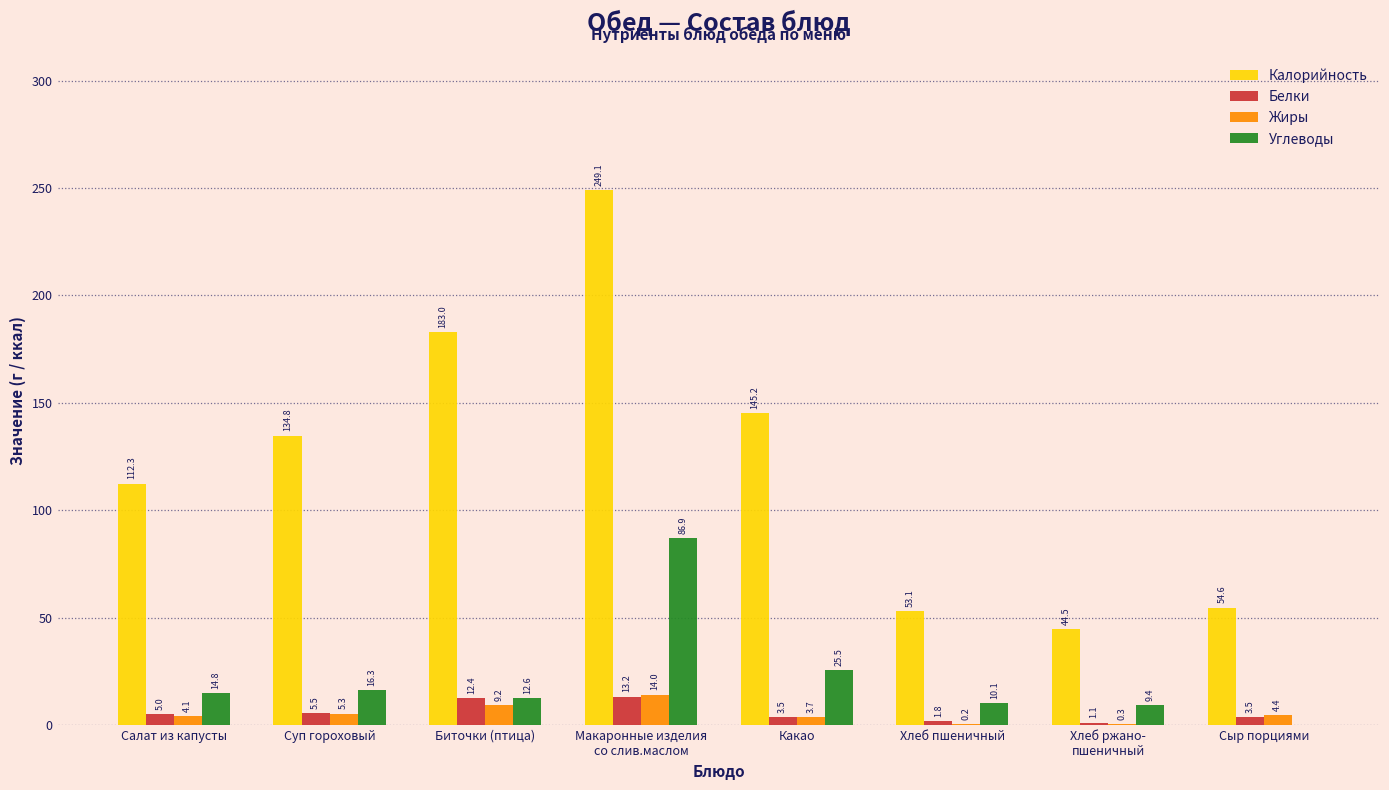

Is it true that Калорийность equals 186.1 at Суп гороховый?

False